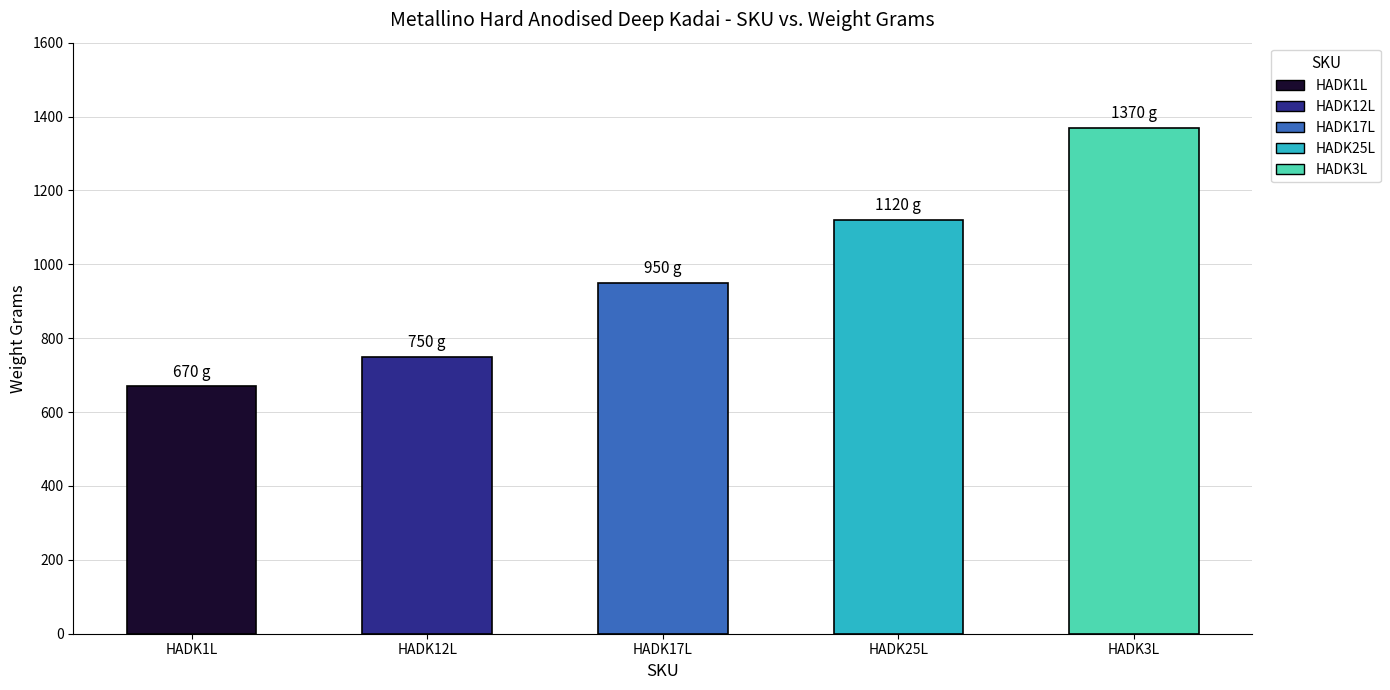

Rank the categories by value from highest to lowest.

HADK3L, HADK25L, HADK17L, HADK12L, HADK1L